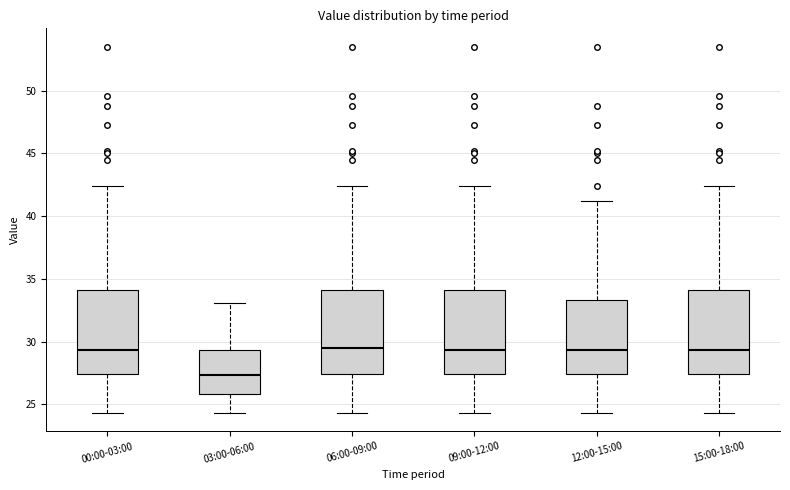

Reading left to right, read every box against the y-axis: the position of its median line, the range the box covers, and the ends of its whiskers. The values are not printed on the chart, so give them approximately, as read against the axis.

00:00-03:00: median 29.5, box 27.5 to 34.0, whiskers 24.5 to 42.5
03:00-06:00: median 27.5, box 26.0 to 29.5, whiskers 24.5 to 33.0
06:00-09:00: median 29.5, box 27.5 to 34.0, whiskers 24.5 to 42.5
09:00-12:00: median 29.5, box 27.5 to 34.0, whiskers 24.5 to 42.5
12:00-15:00: median 29.5, box 27.5 to 33.5, whiskers 24.5 to 41.0
15:00-18:00: median 29.5, box 27.5 to 34.0, whiskers 24.5 to 42.5